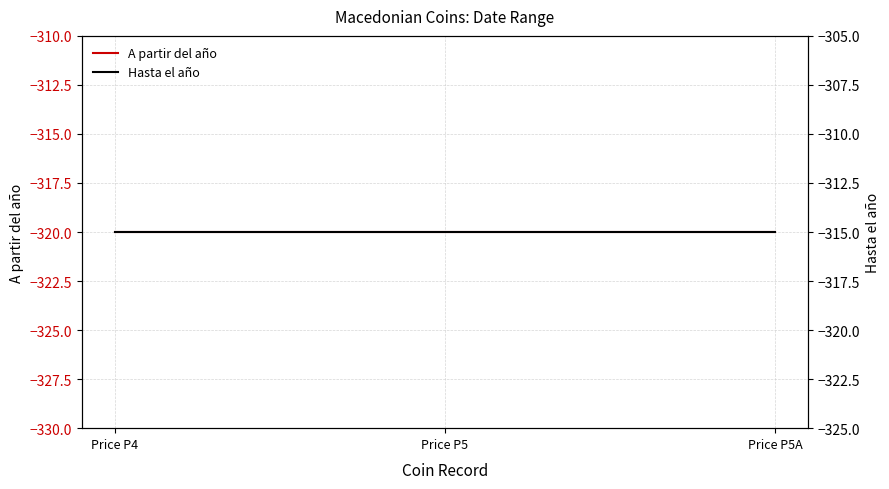

How many lines are shown in the chart?

2